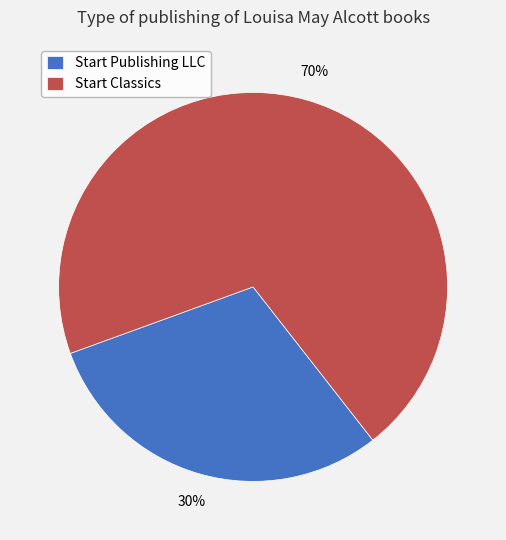

Between Start Publishing LLC and Start Classics, which is larger?

Start Classics